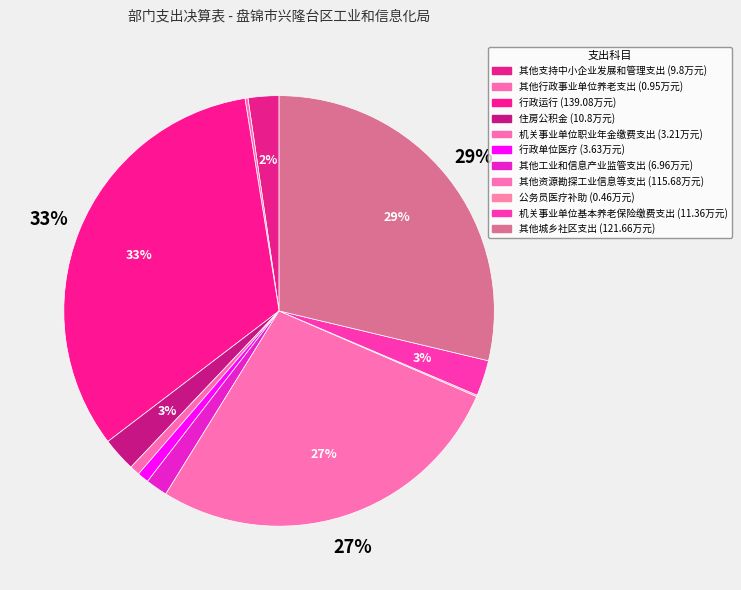

True or false: 行政单位医疗 accounts for 1% of the total.

True